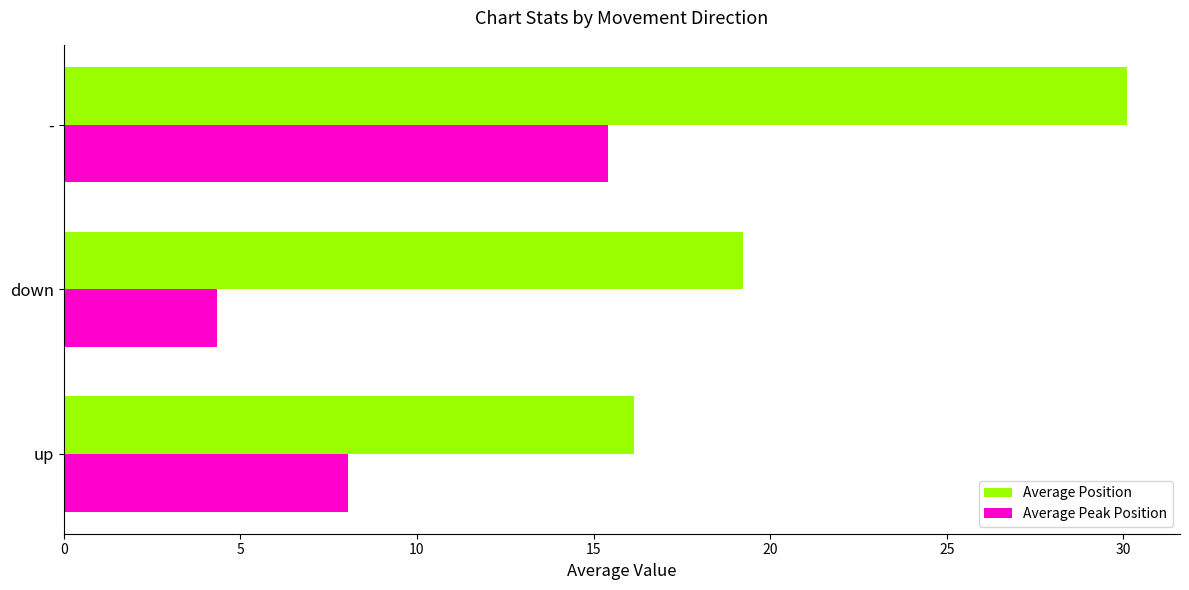

Is it true that Average Peak Position equals 5.7 at down?

False